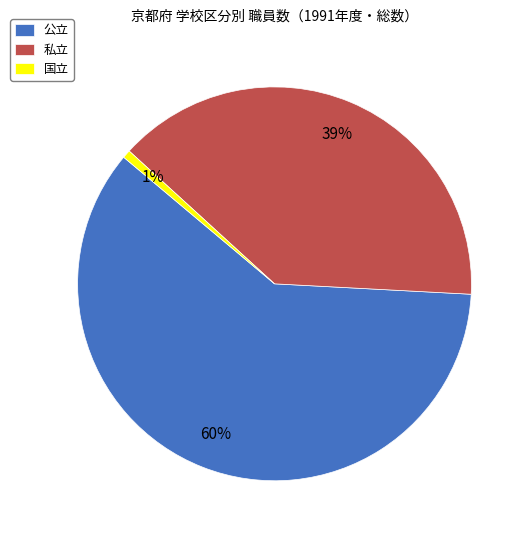

To the nearest percent, what percentage of the pie is 公立?

60%